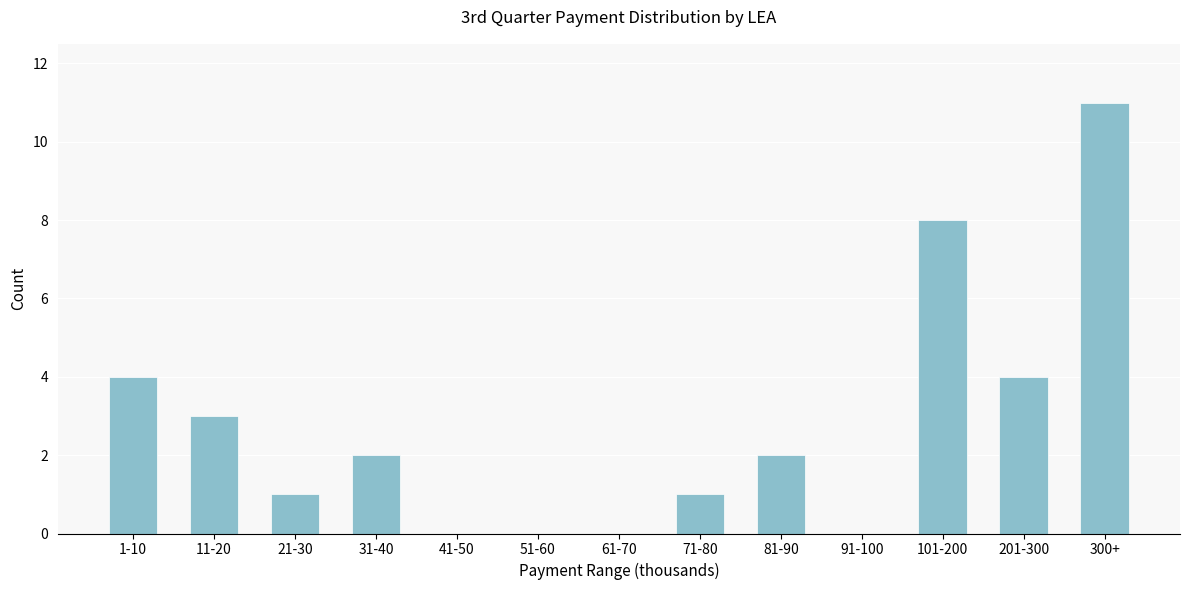

Reading left to right, list all the values displayed in this chart.

1-10=4	11-20=3	21-30=1	31-40=2	41-50=0	51-60=0	61-70=0	71-80=1	81-90=2	91-100=0	101-200=8	201-300=4	300+=11